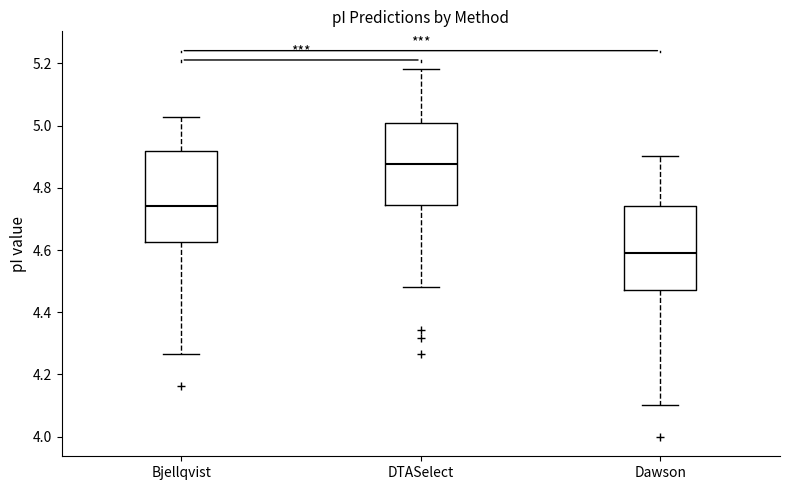

Reading left to right, transcribe this box plot: for each box, give where its median line is, the range the box spans, and where its two whiskers end, as read against the y-axis. The values are not printed on the chart, so give them approximately, as read against the axis.

Bjellqvist: median 4.74, box 4.62 to 4.92, whiskers 4.26 to 5.02
DTASelect: median 4.88, box 4.74 to 5.00, whiskers 4.48 to 5.18
Dawson: median 4.60, box 4.48 to 4.74, whiskers 4.10 to 4.90